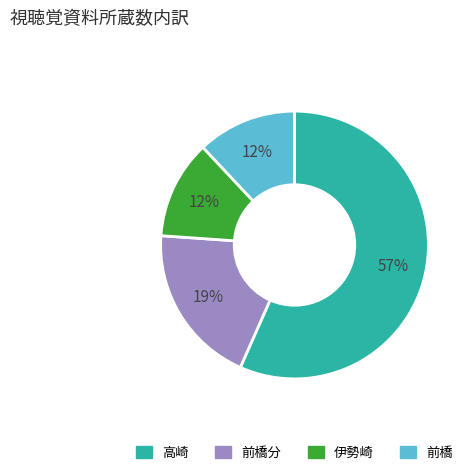

What is the ratio of the value at 前橋 to the value at 前橋分?

0.6